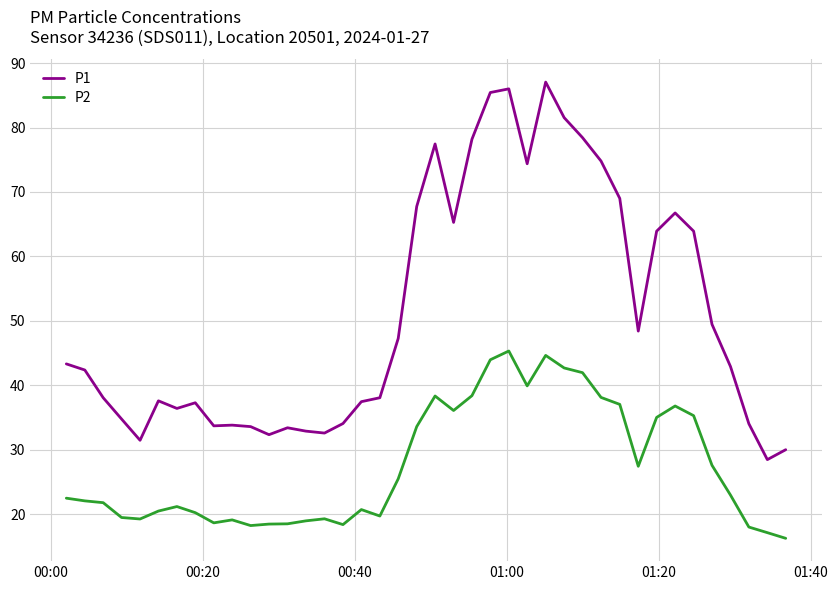

Which series has the largest total across all categories?

P1